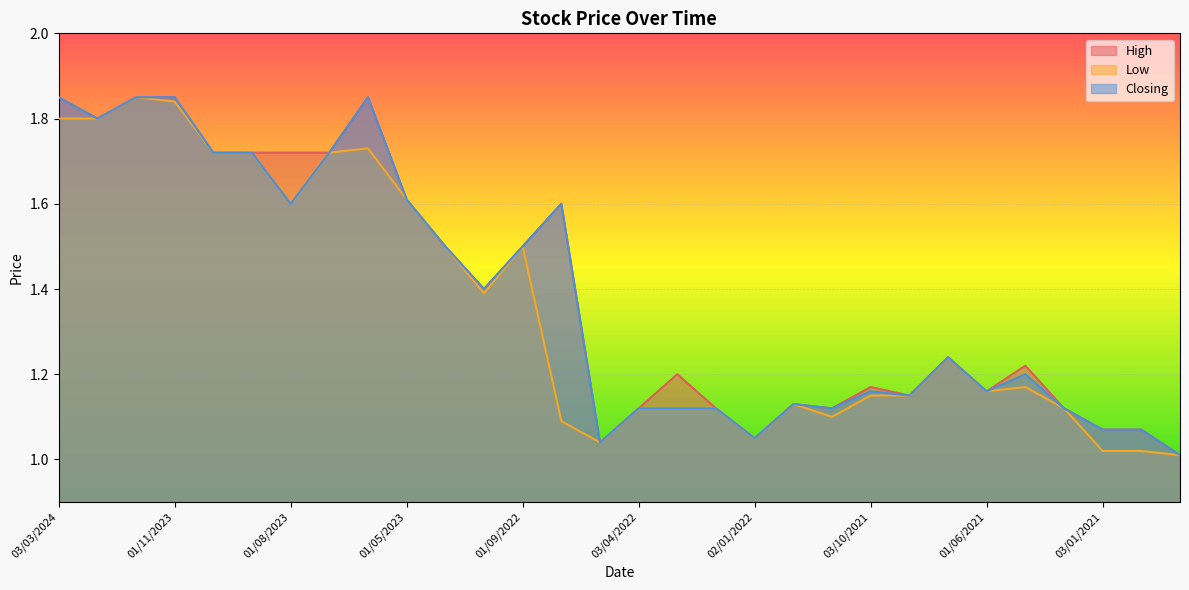

True or false: High has a value of 1.6 at 01/08/2022.

True